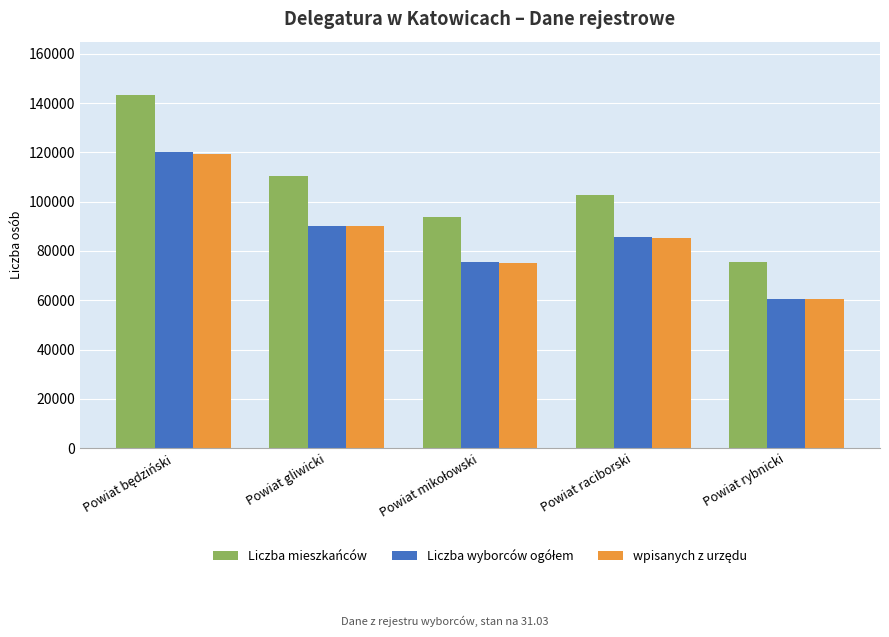

The Liczba mieszkańców series shows 38430 at Powiat rybnicki. True or false?

False